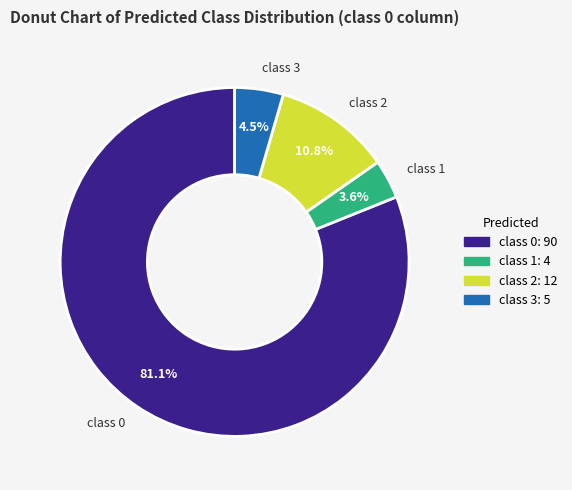

Approximately how many times larger is the value at class 1 compared to class 3?

0.8